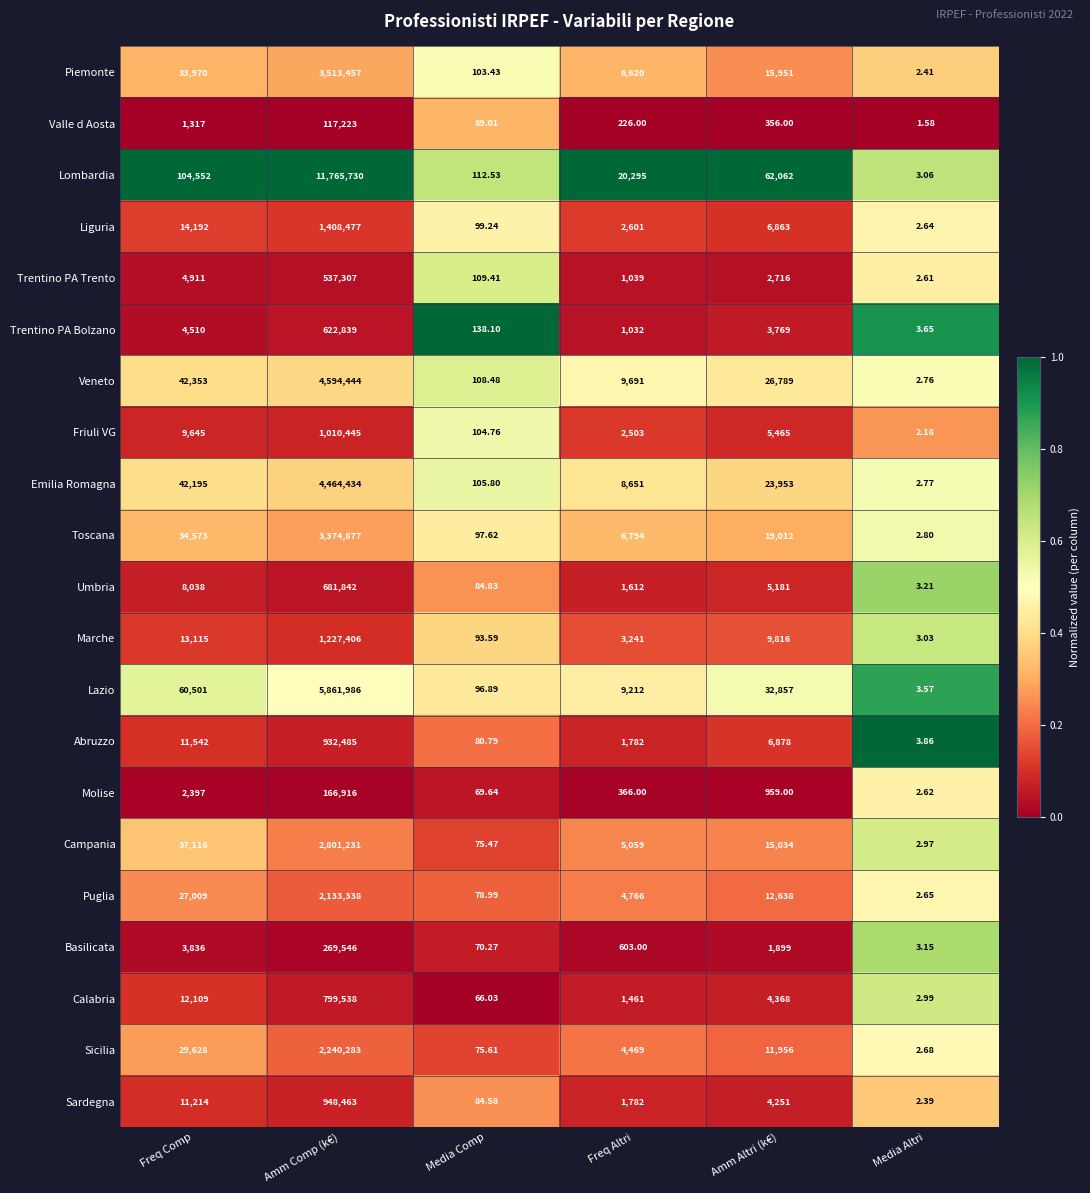

What is the difference between the highest and lowest values at Freq Altri?

20069.0